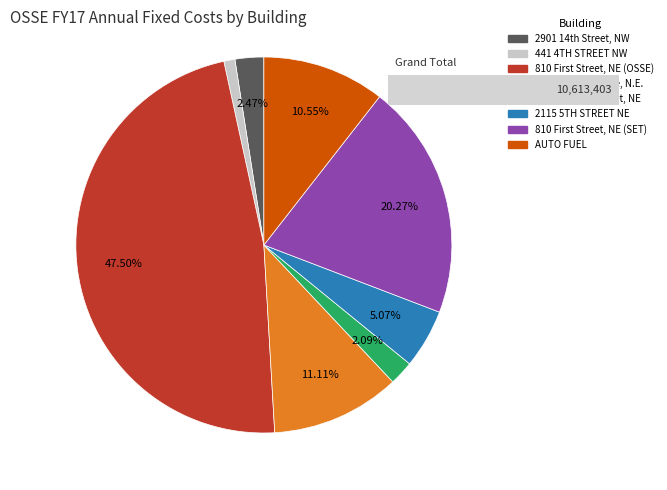

How much of the chart is everything except 2020 Kendall Street, NE?

97.9%